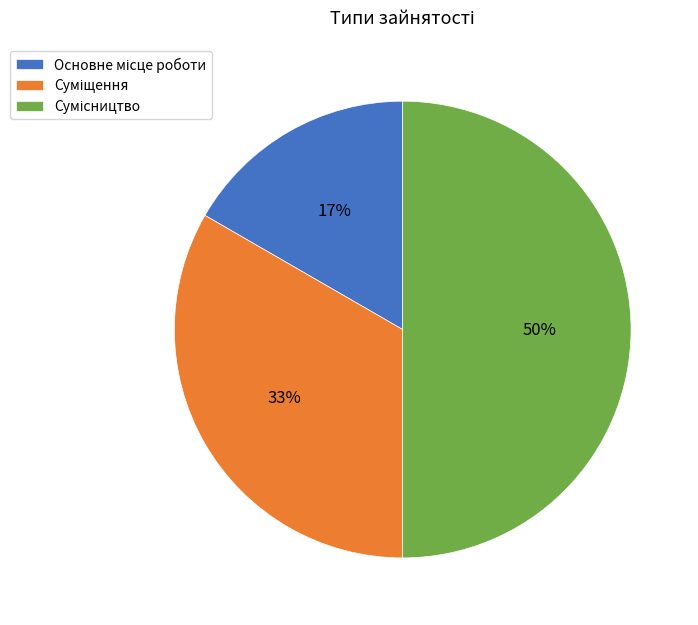

Rank the categories by value from highest to lowest.

Сумісництво, Суміщення, Основне місце роботи